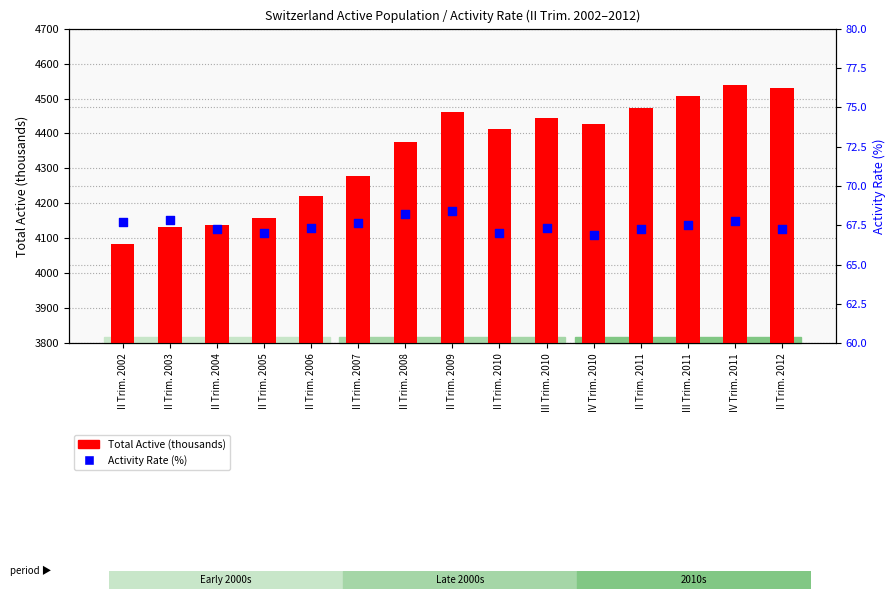

Which series has the largest Y range (max minus min)?

Total Active (thousands)